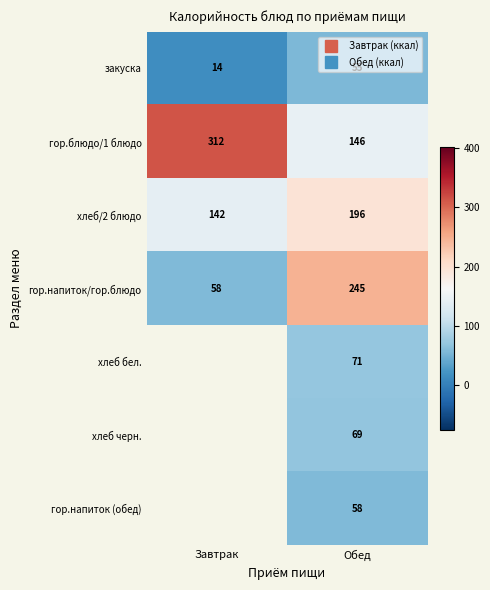

What value does the закуска series have at Обед?

55.0